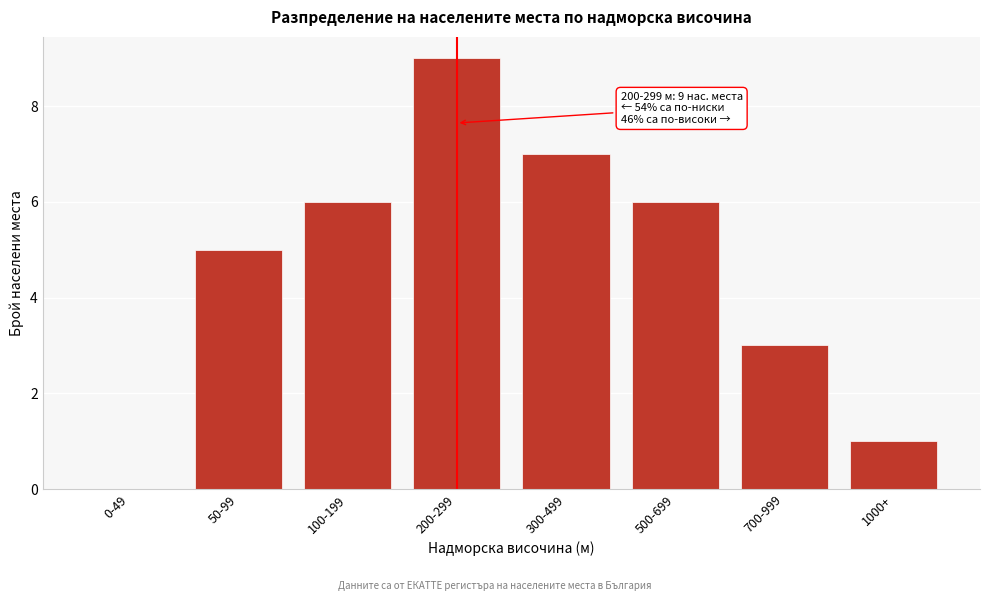

Reading left to right, what are all the values shown in this chart?

0-49=0	50-99=5	100-199=6	200-299=9	300-499=7	500-699=6	700-999=3	1000+=1